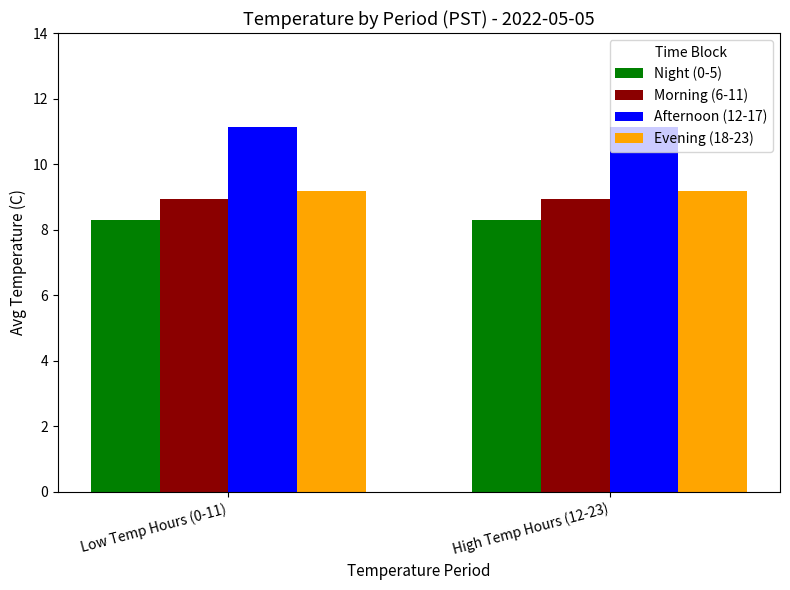

At how many categories does at least one series exceed 11?

2